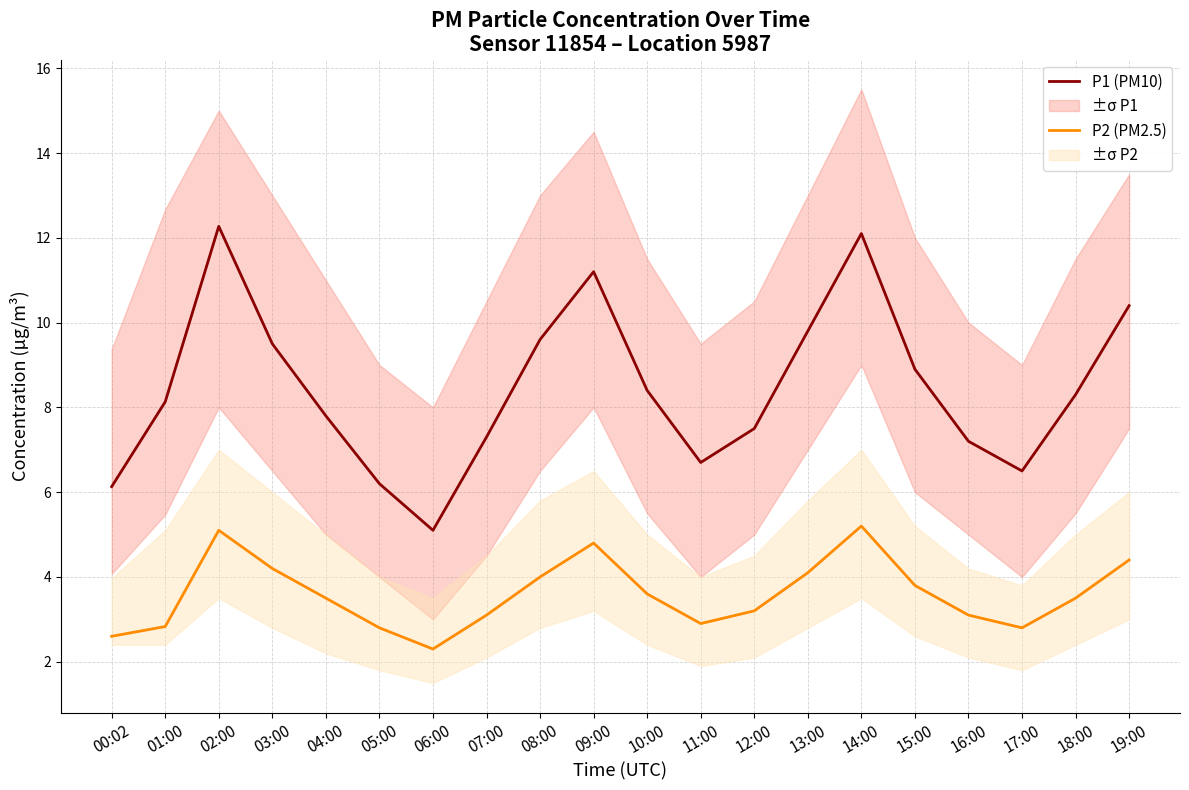

How many categories are shown in the chart?

20